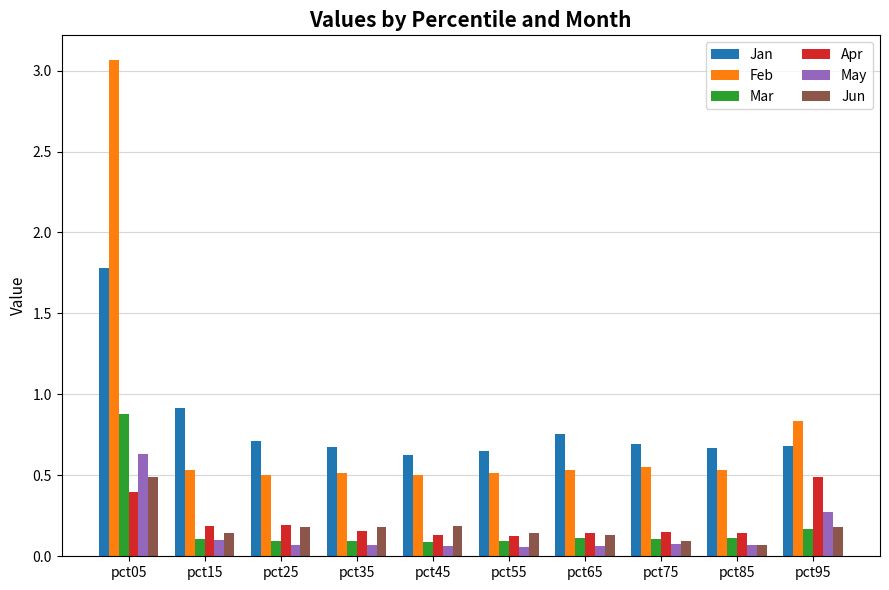

Which series has the widest spread of values?

Feb